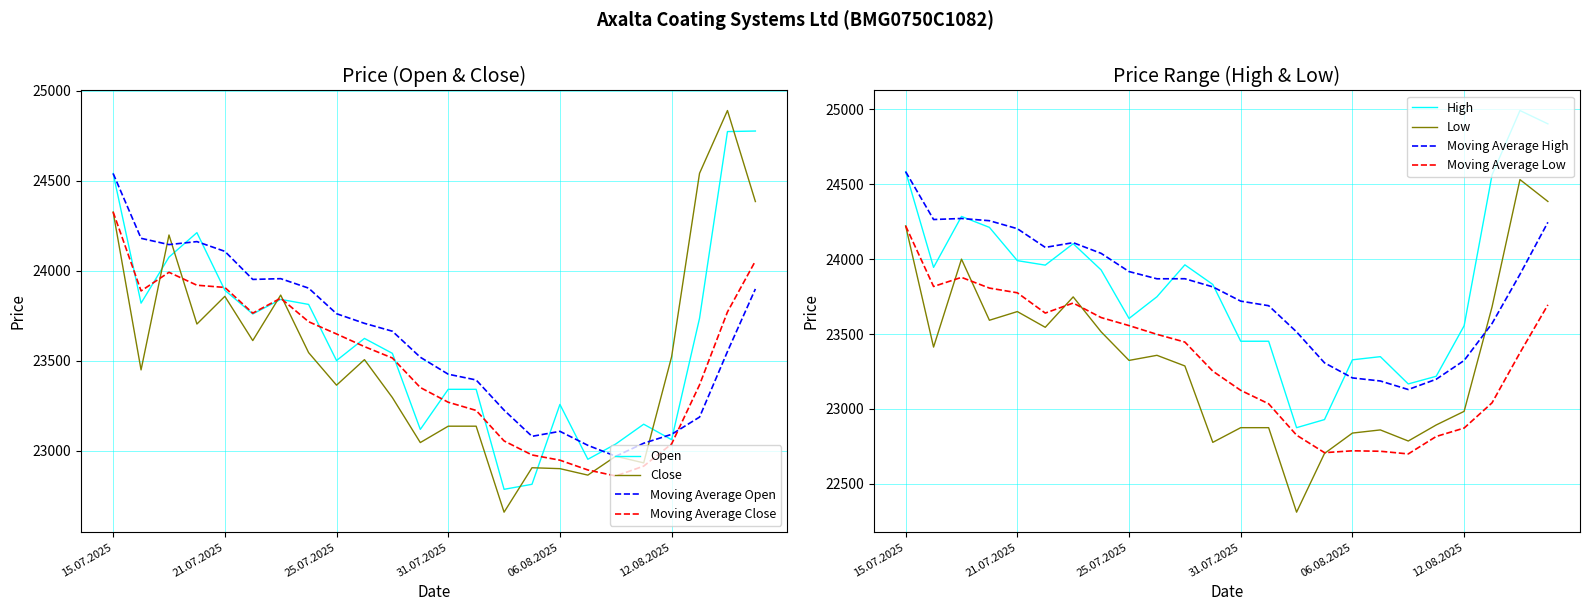

What is the label of the 18th point from the left?

07.08.2025